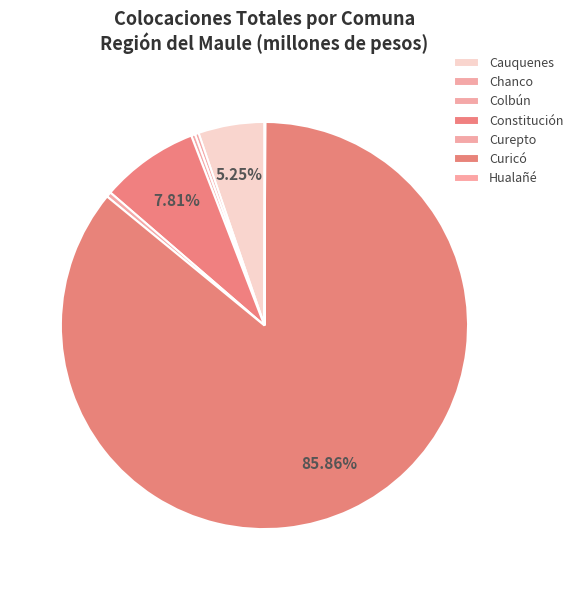

To the nearest percent, what is the difference between the Hualañé and Cauquenes slice percentages?

5%